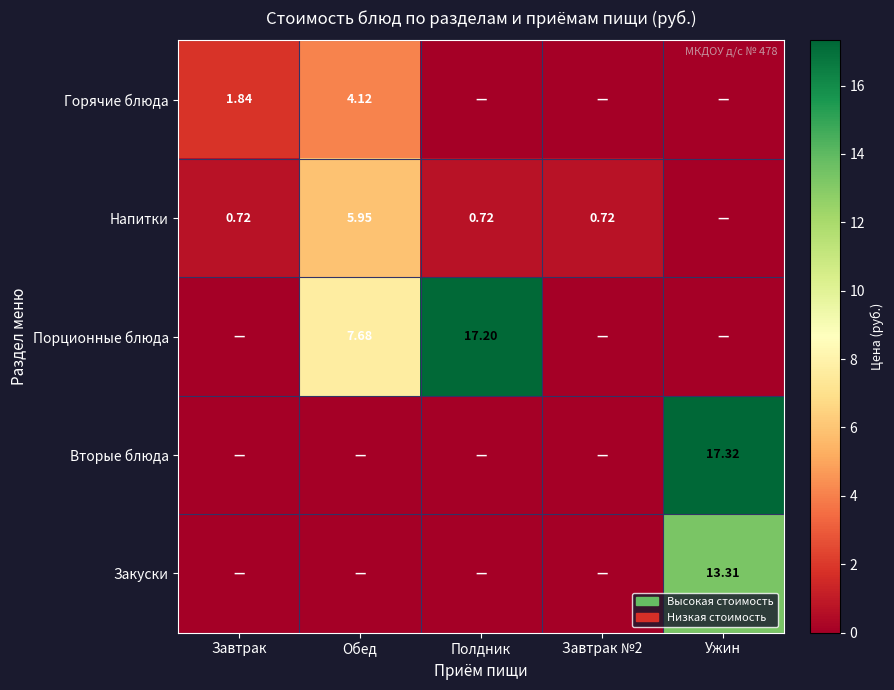

At which category does the chart reach its peak across all series?

Ужин